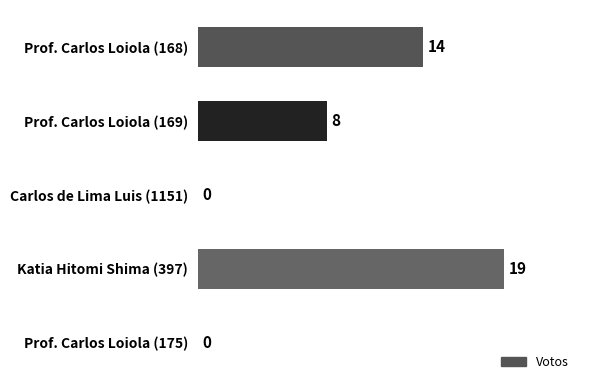

What is the sum of all values?

41